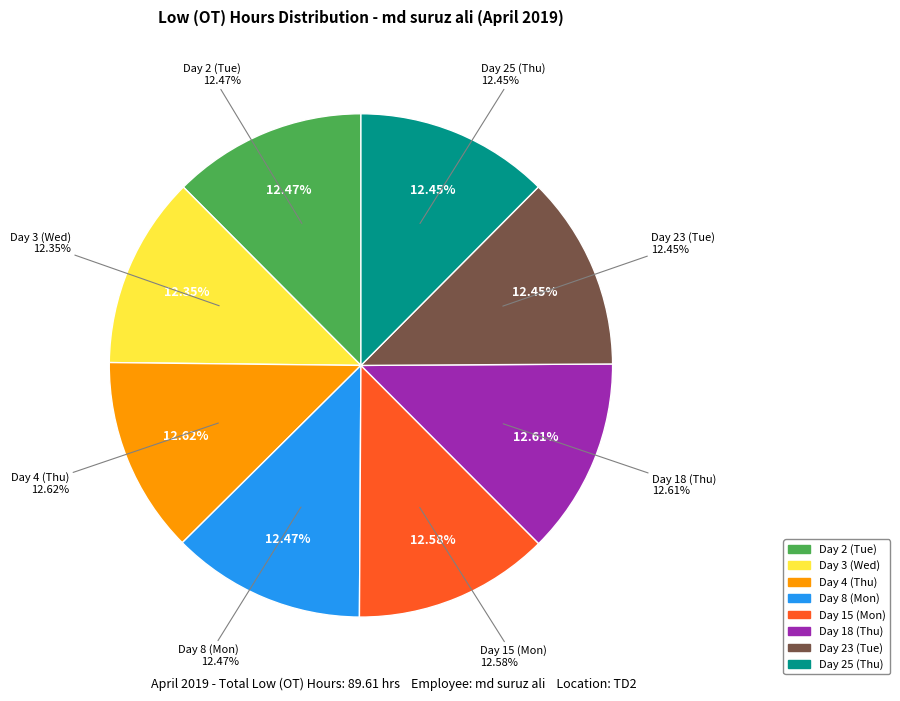

Which category has the biggest portion of the pie?

Day 4 (Thu)